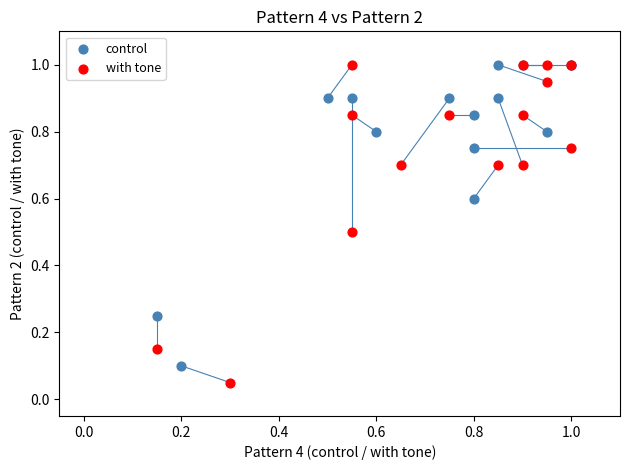

Which series contains the lowest Y value?

with tone